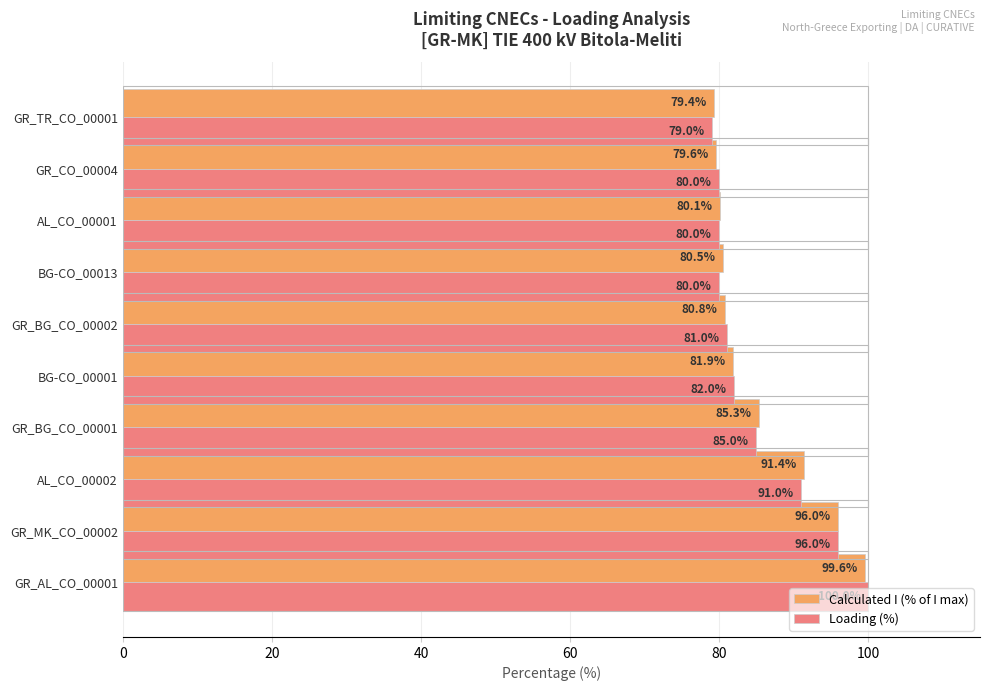

How many data points in Calculated I (% of I max) are less than 81?

5